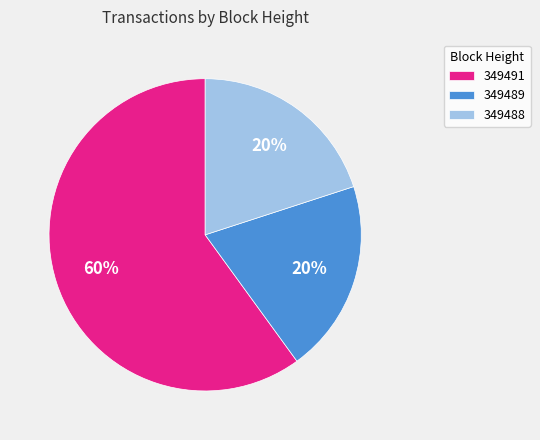

Is 349491 the majority of the pie?

Yes